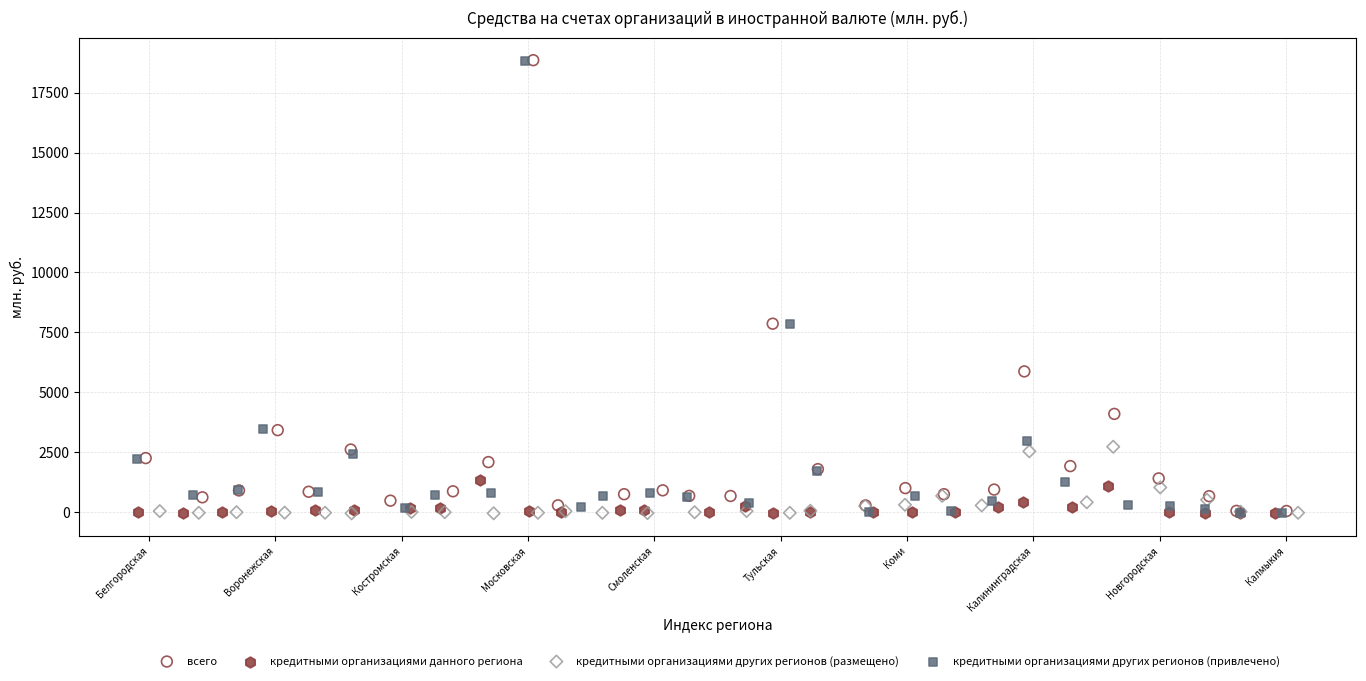

Which series has the largest Y range (max minus min)?

кредитными организациями других регионов (привлечено)